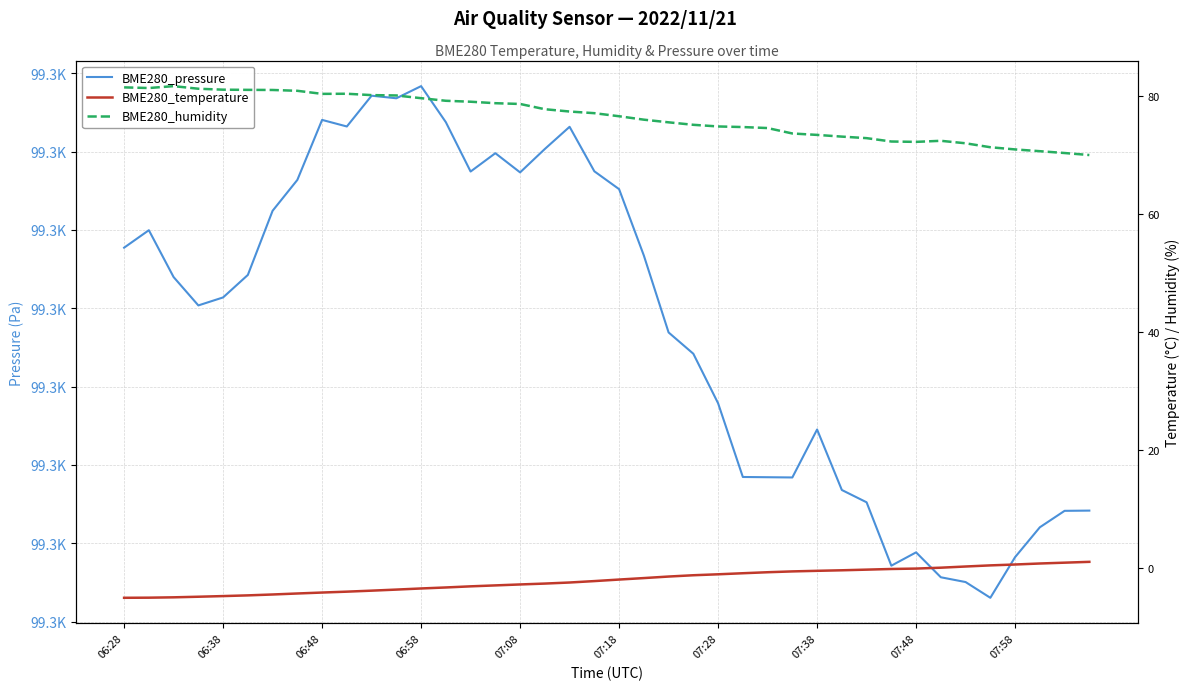

What is the approximate value of BME280_pressure at 07:48?

99268.8